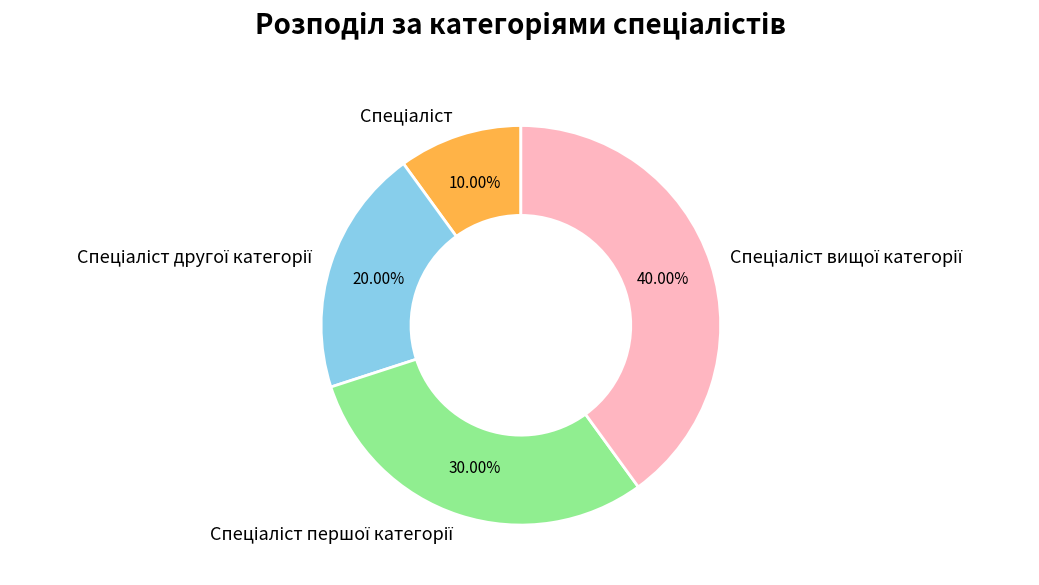

Is there any slice that represents more than half of the pie?

No